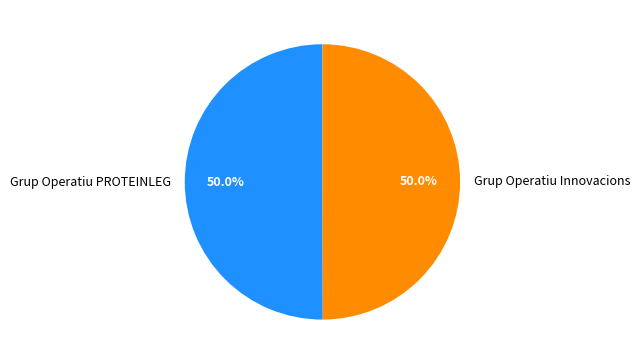

Approximately how many times larger is the value at Grup Operatiu PROTEINLEG compared to Grup Operatiu Innovacions?

1.0